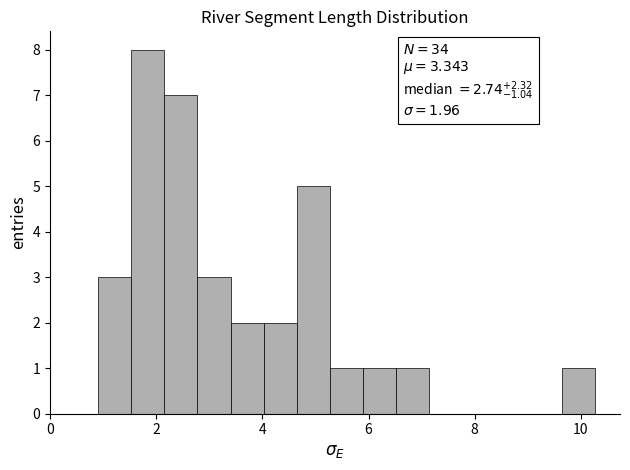

Read against the x-axis, roughly where is the centre of the tallest bar?

1.8